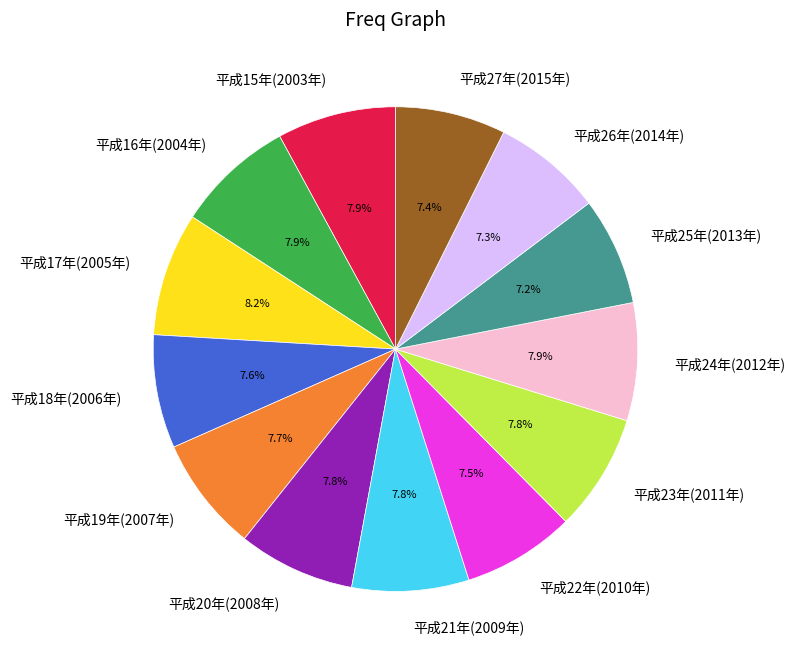

Does any single category account for the majority?

No